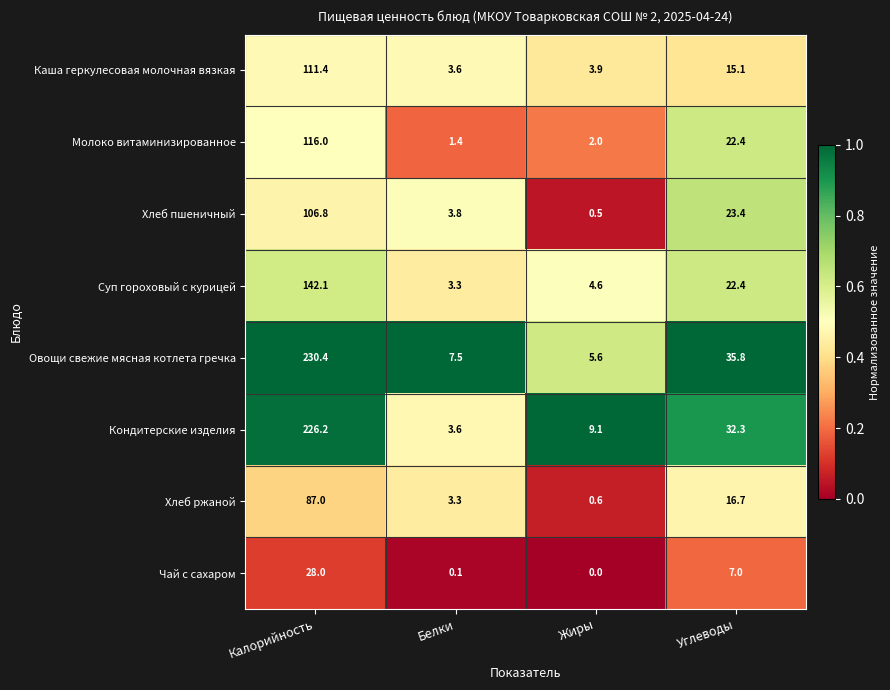

The value of Кондитерские изделия at Углеводы is 32.3. True or false?

True